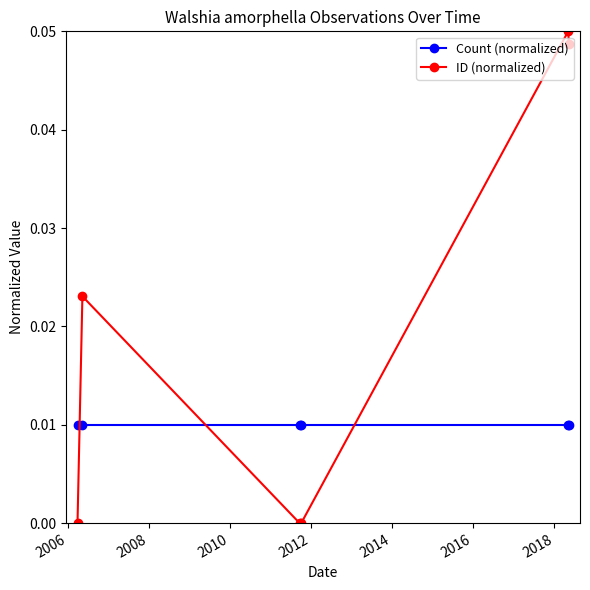

List the series in order of their peak value, lowest first.

Count (normalized), ID (normalized)